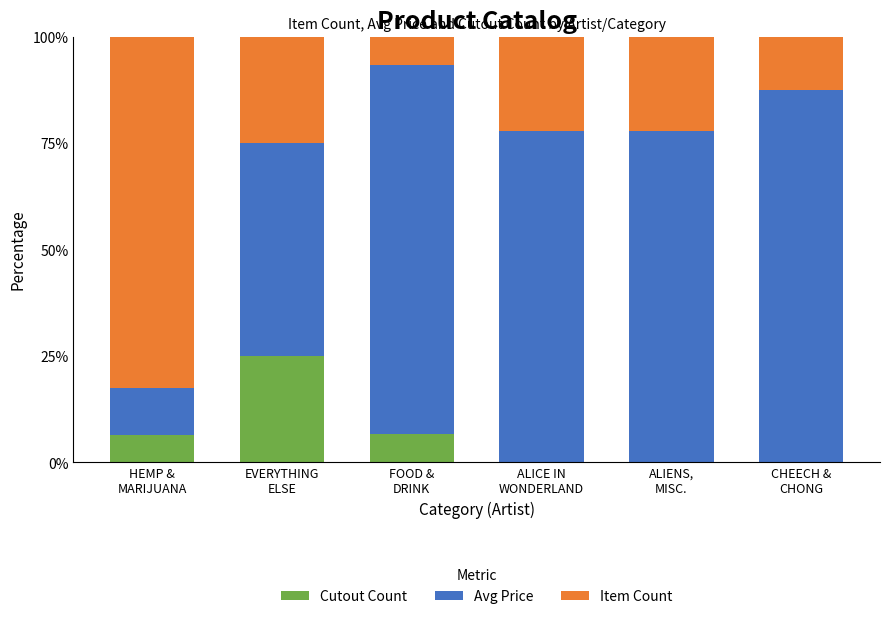

What is the sum of all Cutout Count values?

38.1